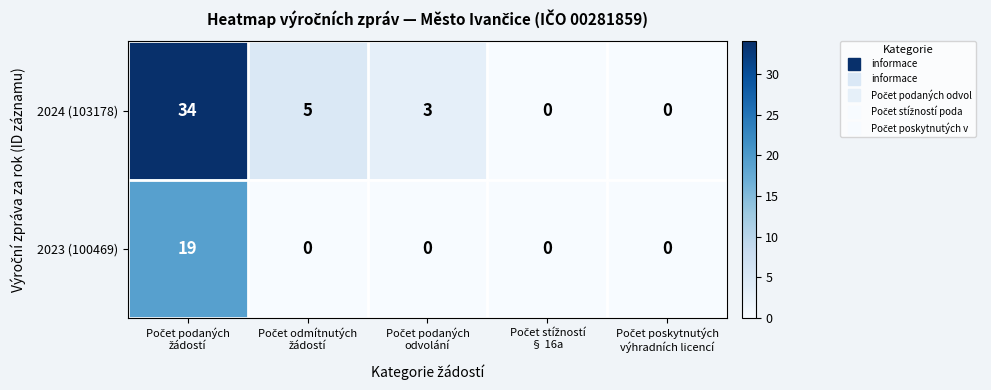

How many distinct data groups are displayed?

2